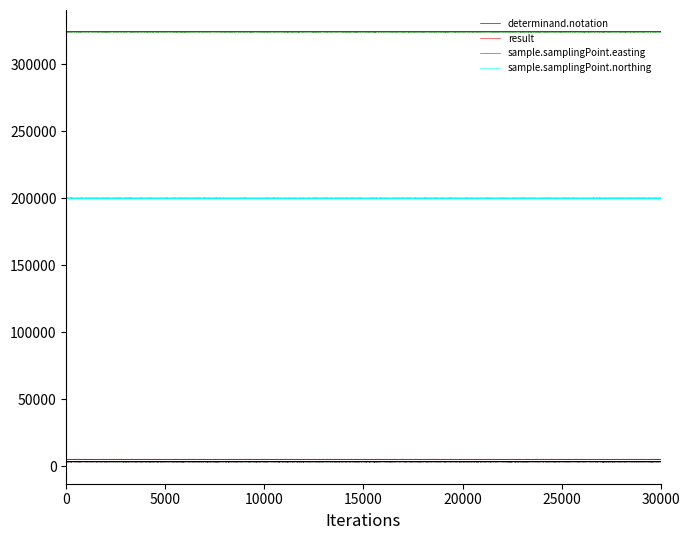

Which series has the widest spread of values?

determinand.notation